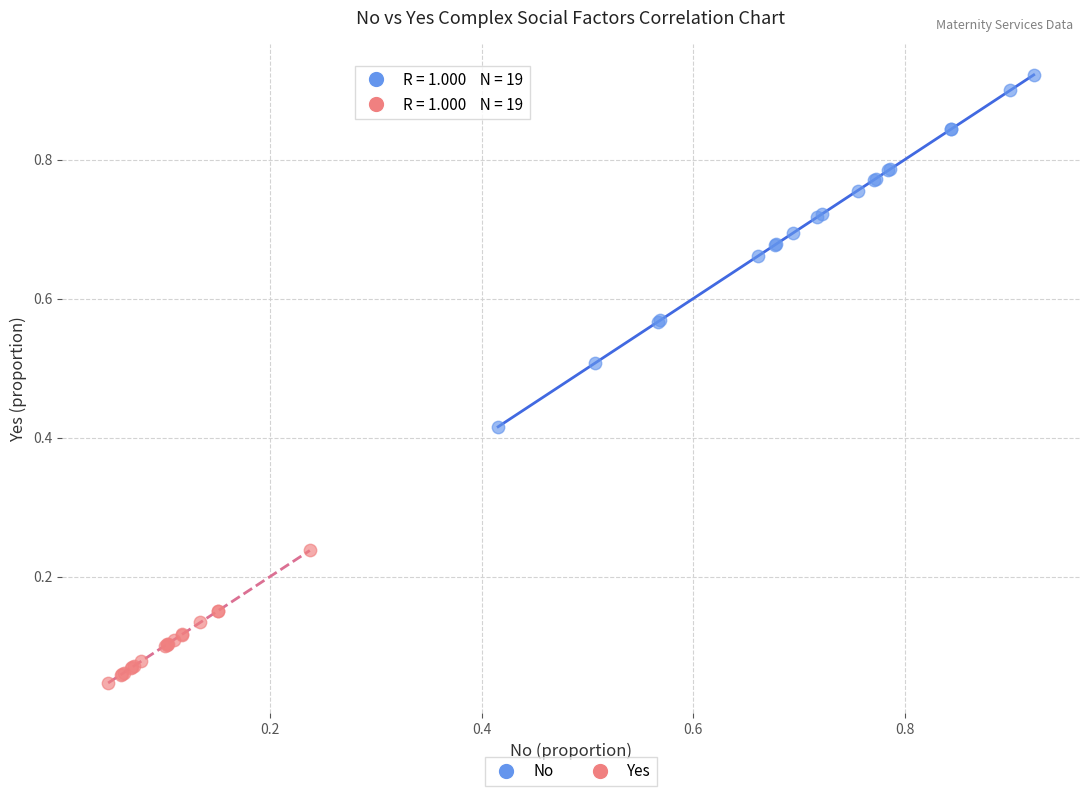

What are all the series names shown in the legend?

No, Yes